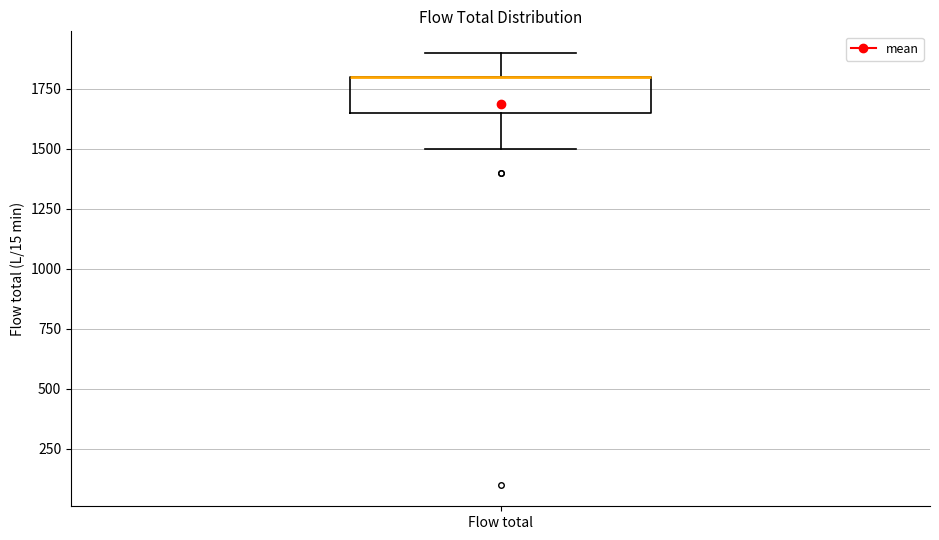

Where is the upper edge of the box for Flow total on the y-axis? The values are not printed on the chart, so give them approximately, as read against the axis.

1800